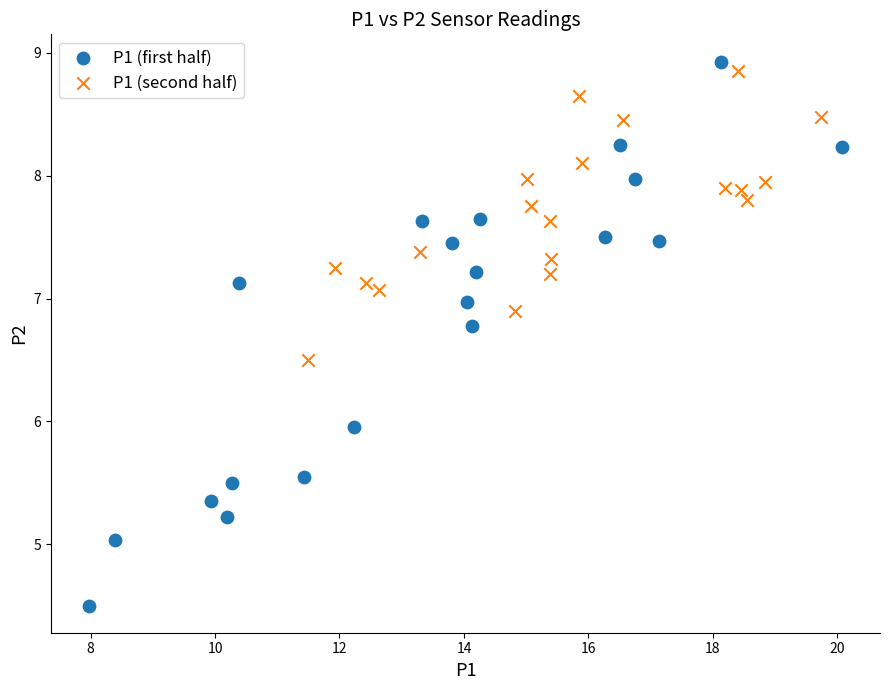

Which series reaches the minimum Y coordinate?

P1 (first half)